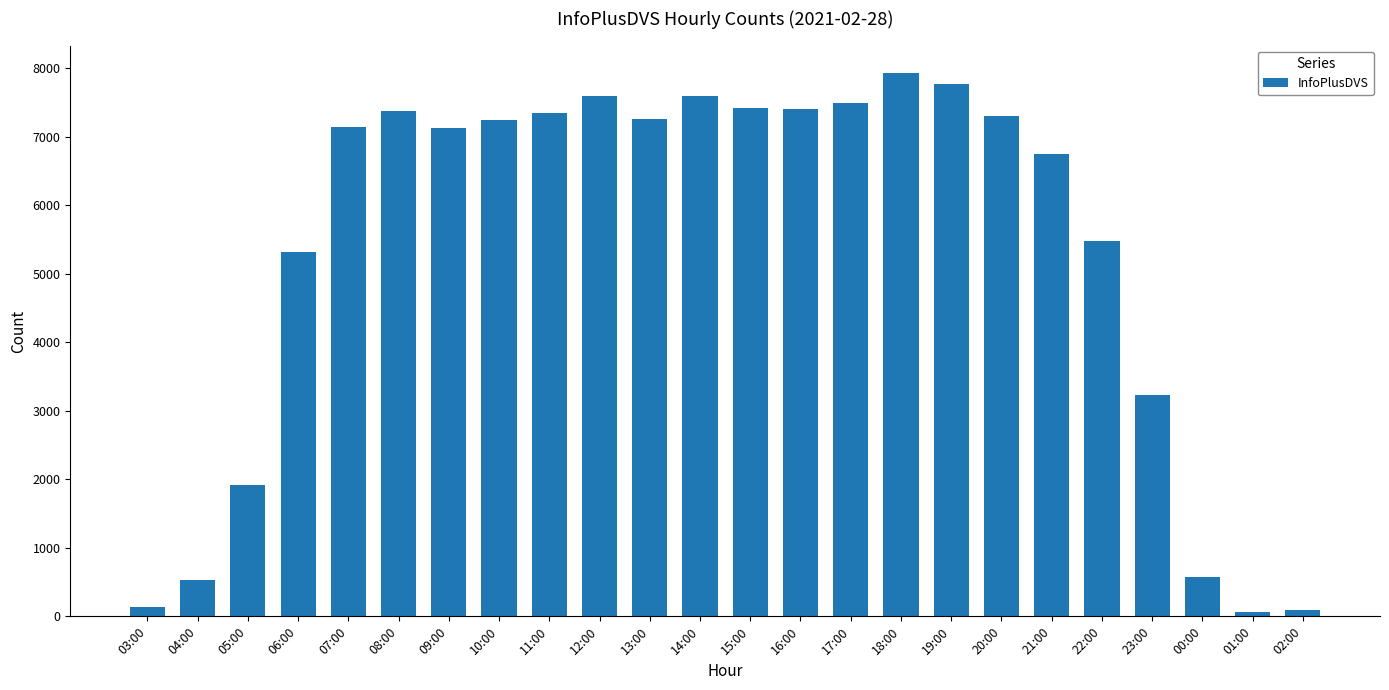

What position from the left is 21:00?

19